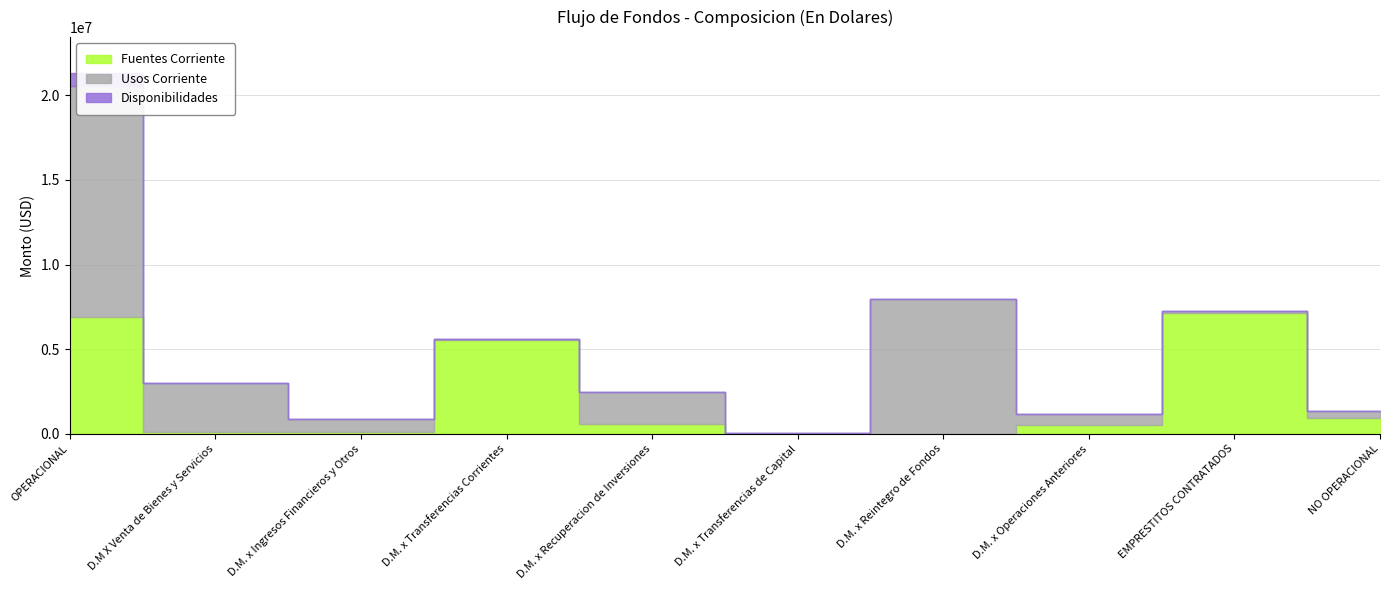

At which category is the sum across all series the highest?

OPERACIONAL